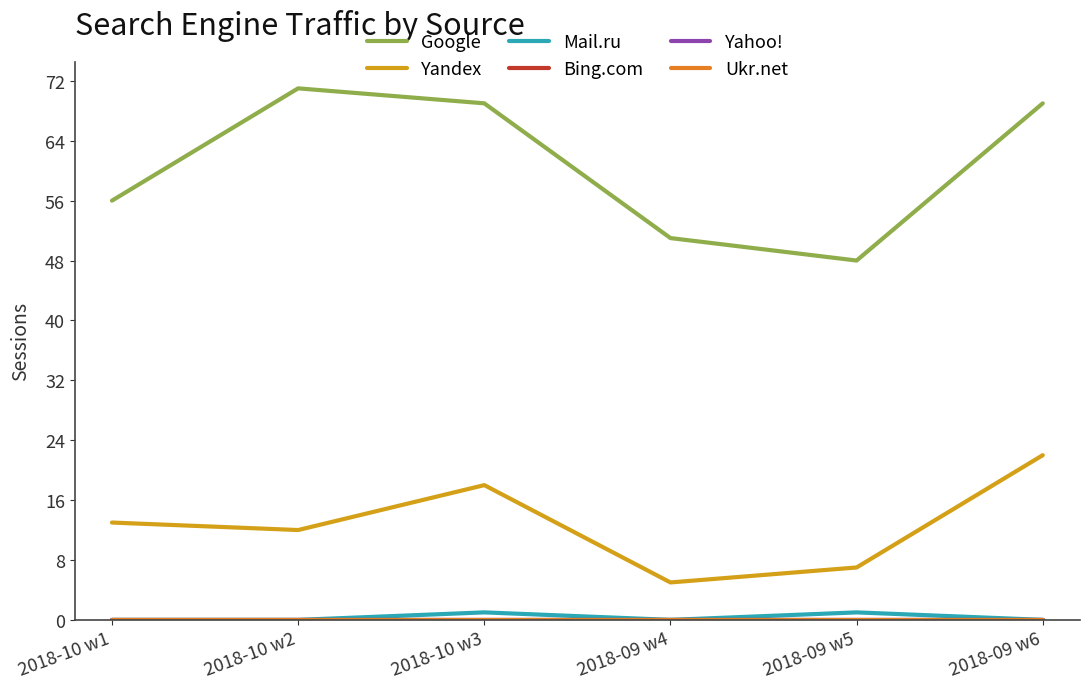

What are all the series names shown in the legend?

Google, Yandex, Mail.ru, Bing.com, Yahoo!, Ukr.net